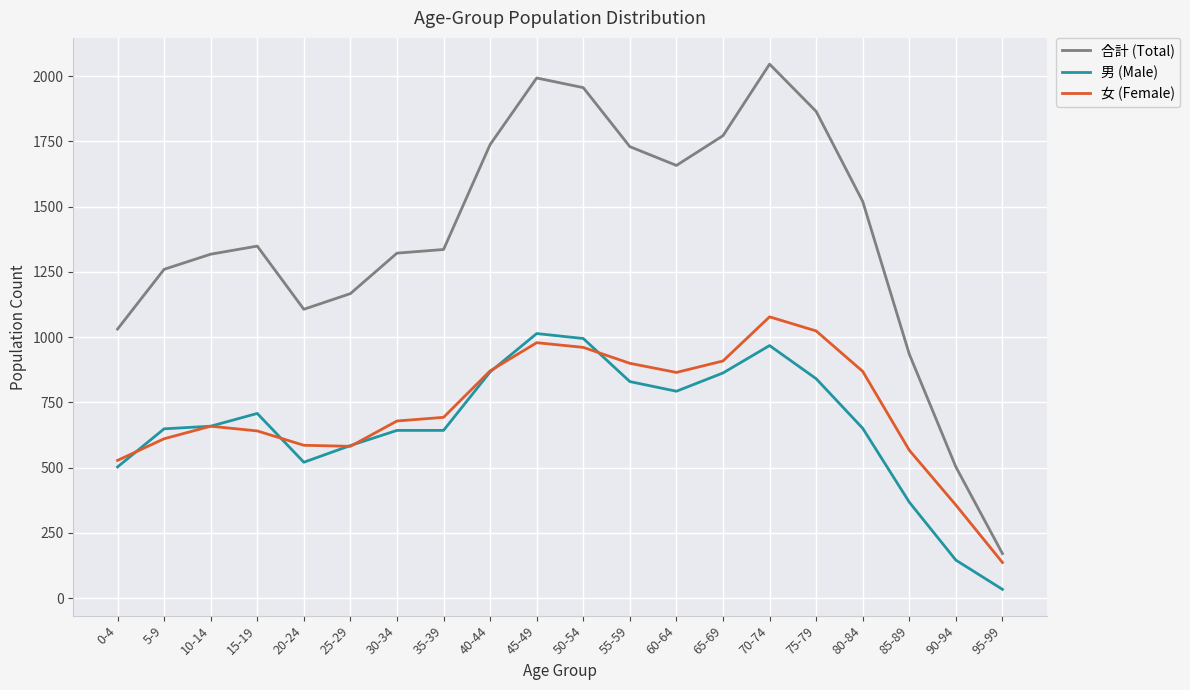

What are all the series names shown in the legend?

合計 (Total), 男 (Male), 女 (Female)